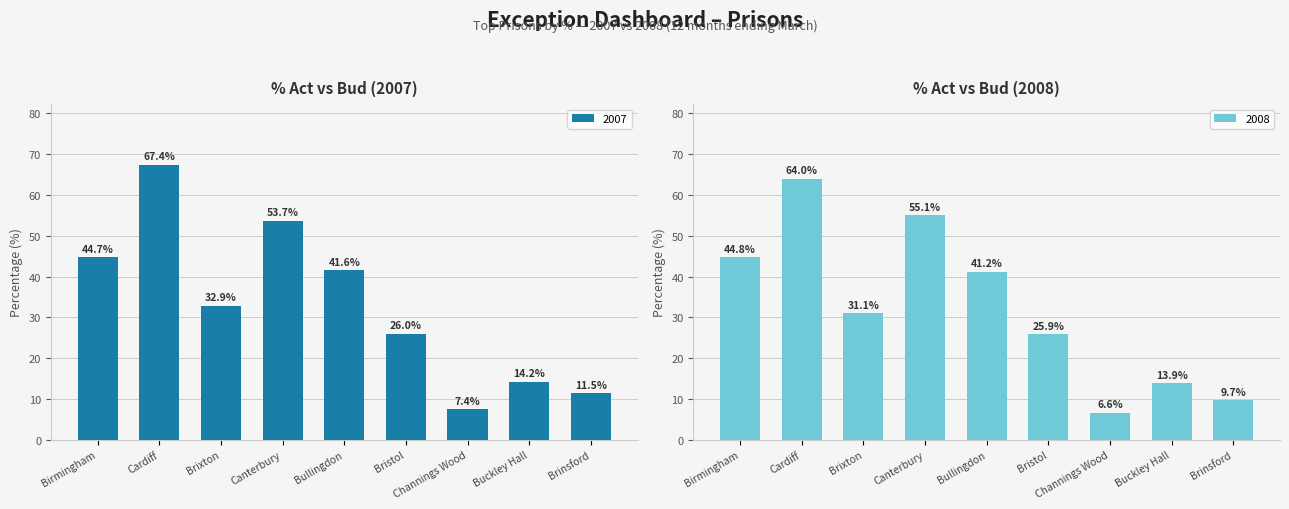

How many values in the 2007 series are below 32?

4